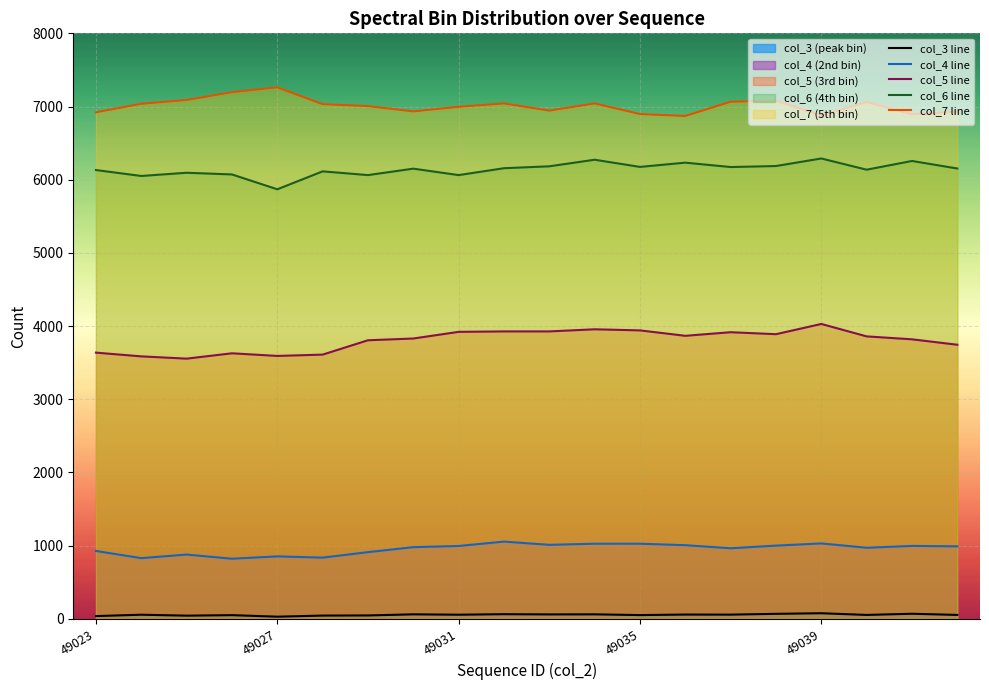

Which category has the highest value across all series?

49027